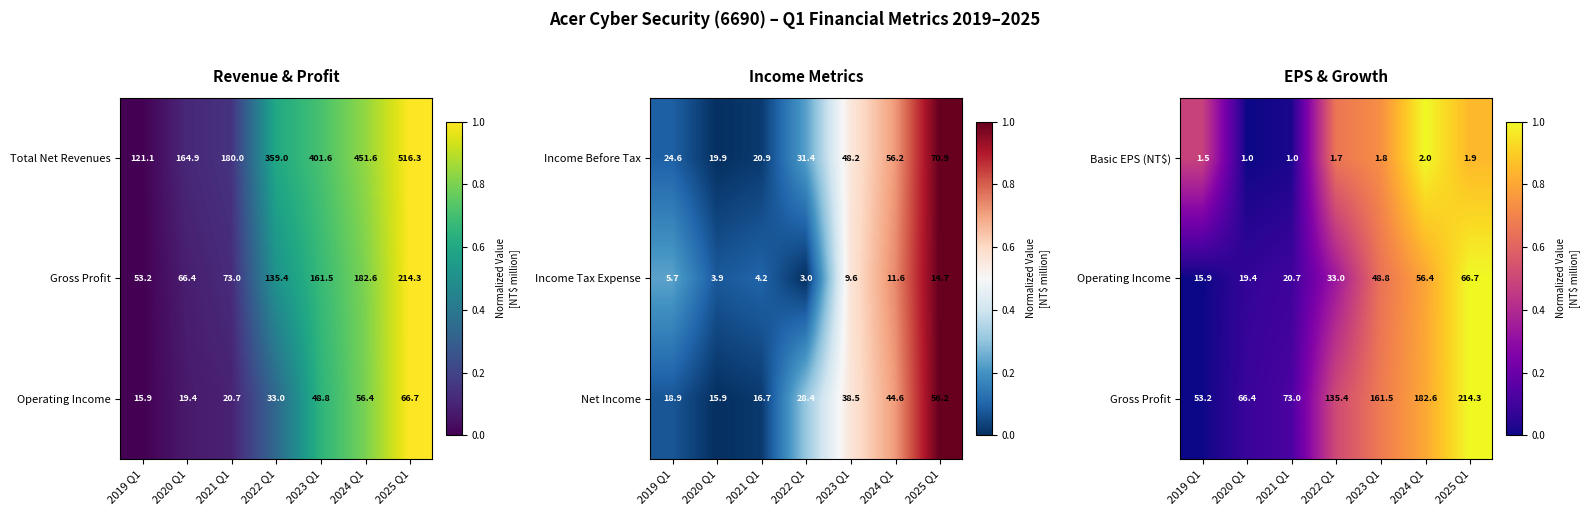

The Basic EPS (NT$) series shows 2.0 at 2024 Q1. True or false?

True